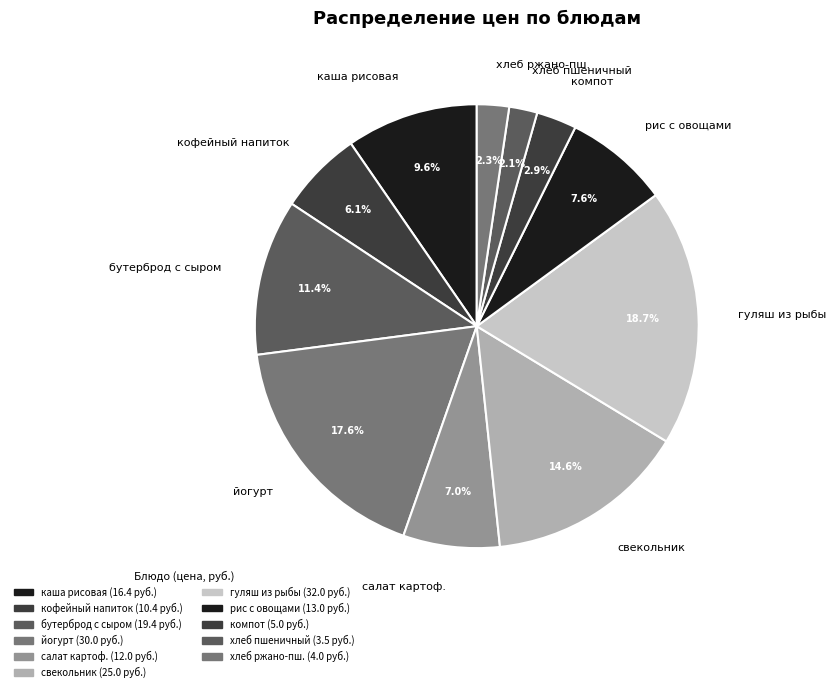

What is the largest slice in the pie chart?

гуляш из рыбы